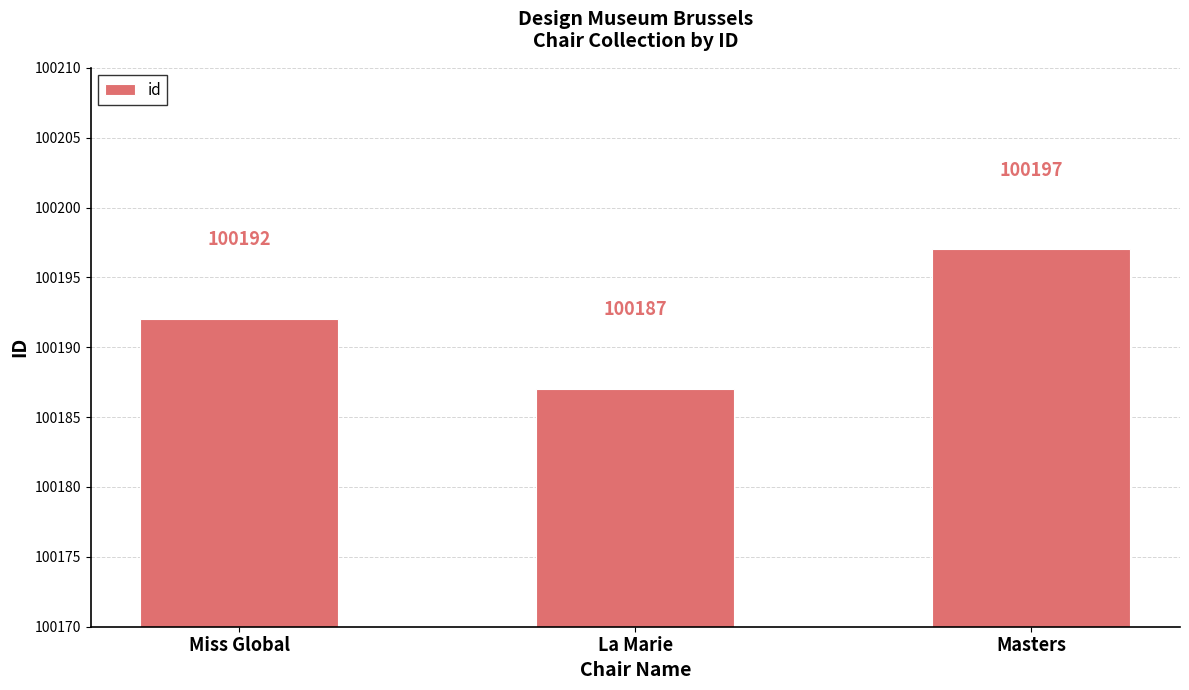

What is the difference between the values at La Marie and Masters?

10